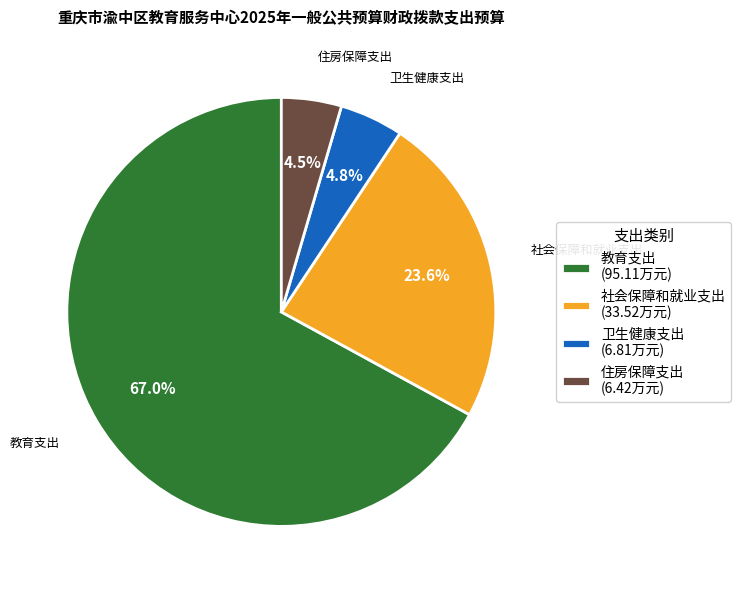

Which category has the biggest portion of the pie?

教育支出